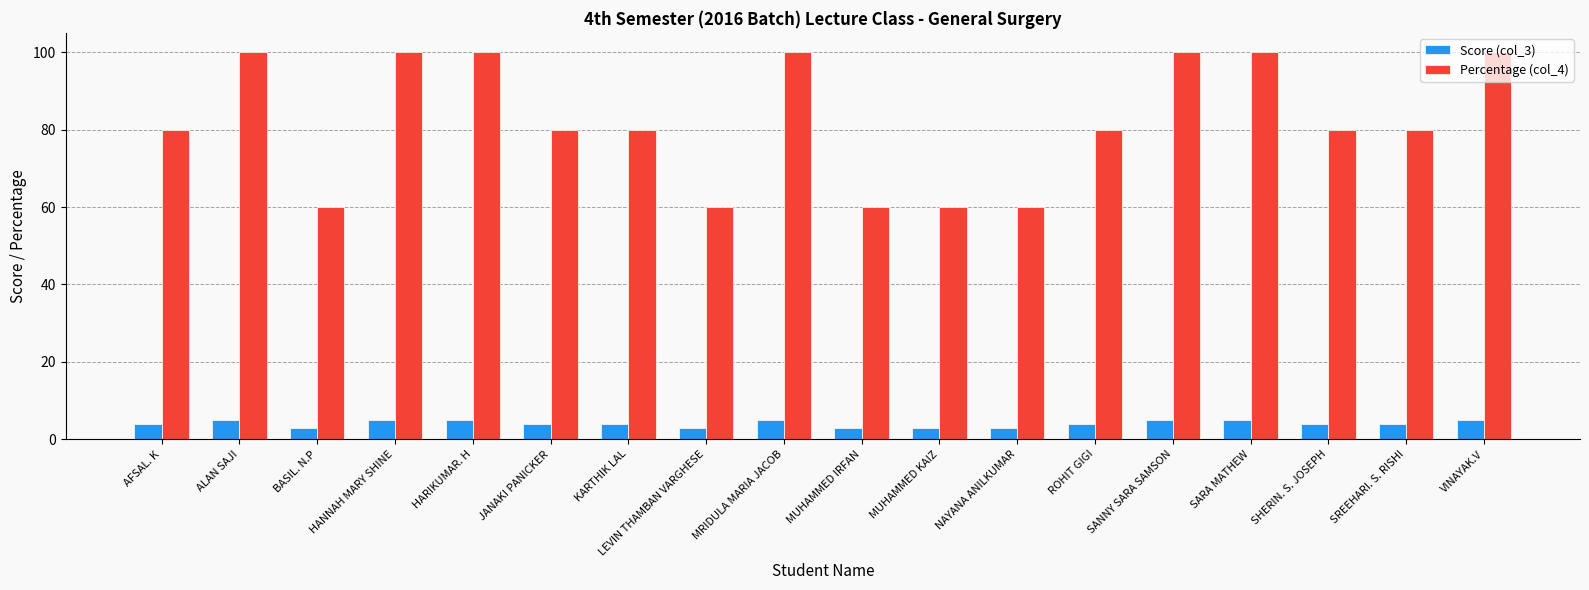

At how many categories does at least one series exceed 40?

18